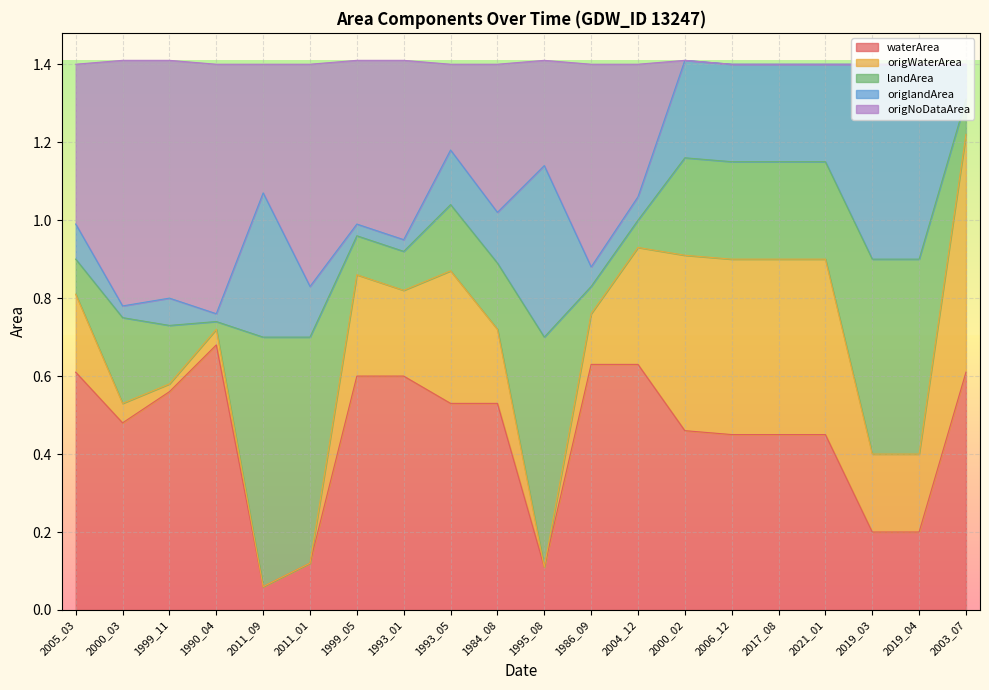

What is the difference between the maximum and second lowest values in the waterArea series?

0.6